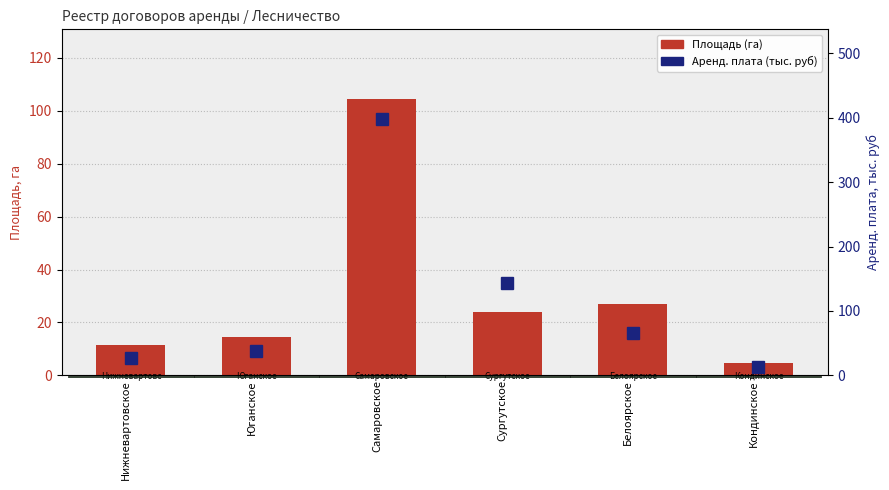

What is the total value across all series at Кондинское?

17.1